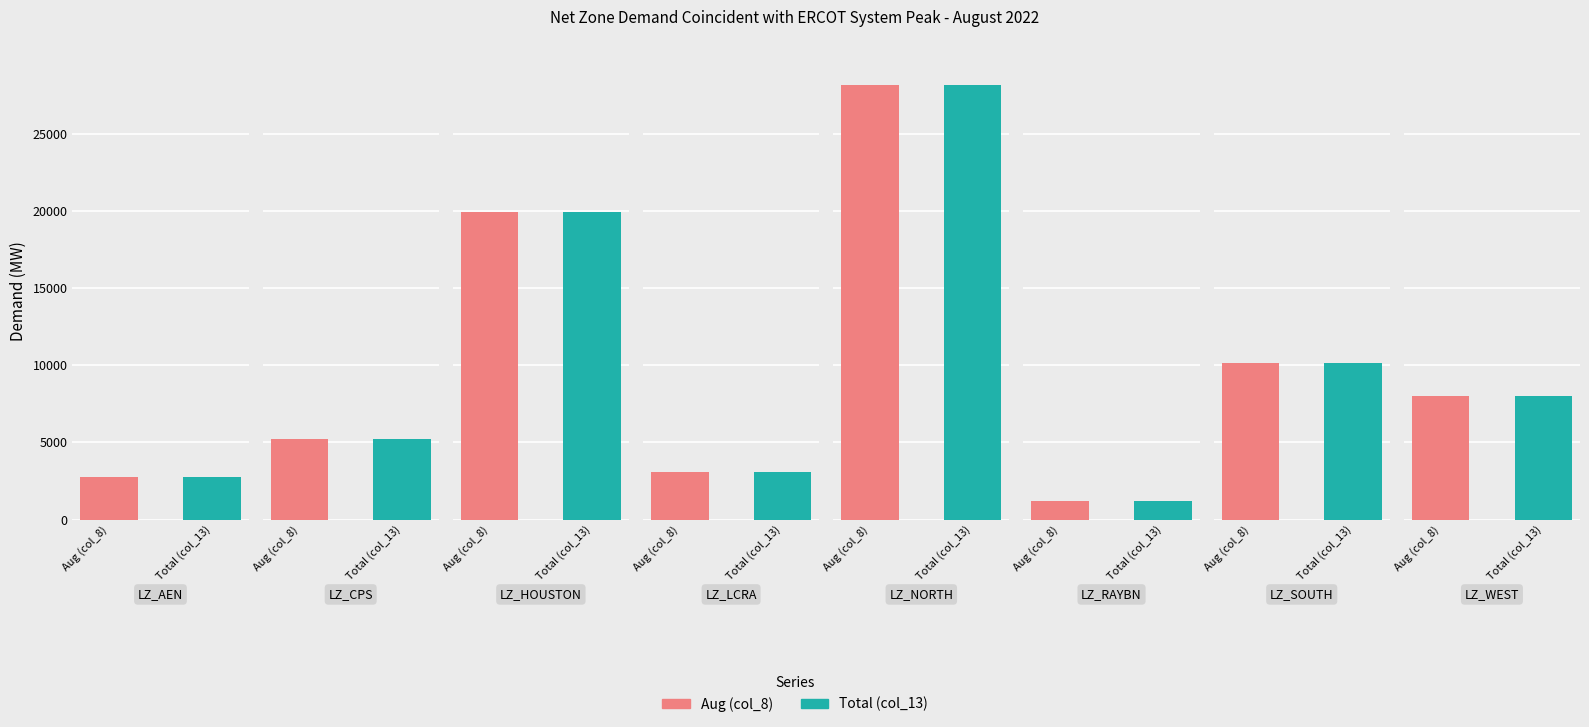

Reading left to right, extract all data points from this chart.

Aug (col_8): 2781.2	5232.7	19920.2	3094.1	28206.7	1220.3	10158.0	8014.0
Total (col_13): 2781.2	5232.7	19920.2	3094.1	28206.7	1220.3	10158.0	8014.0